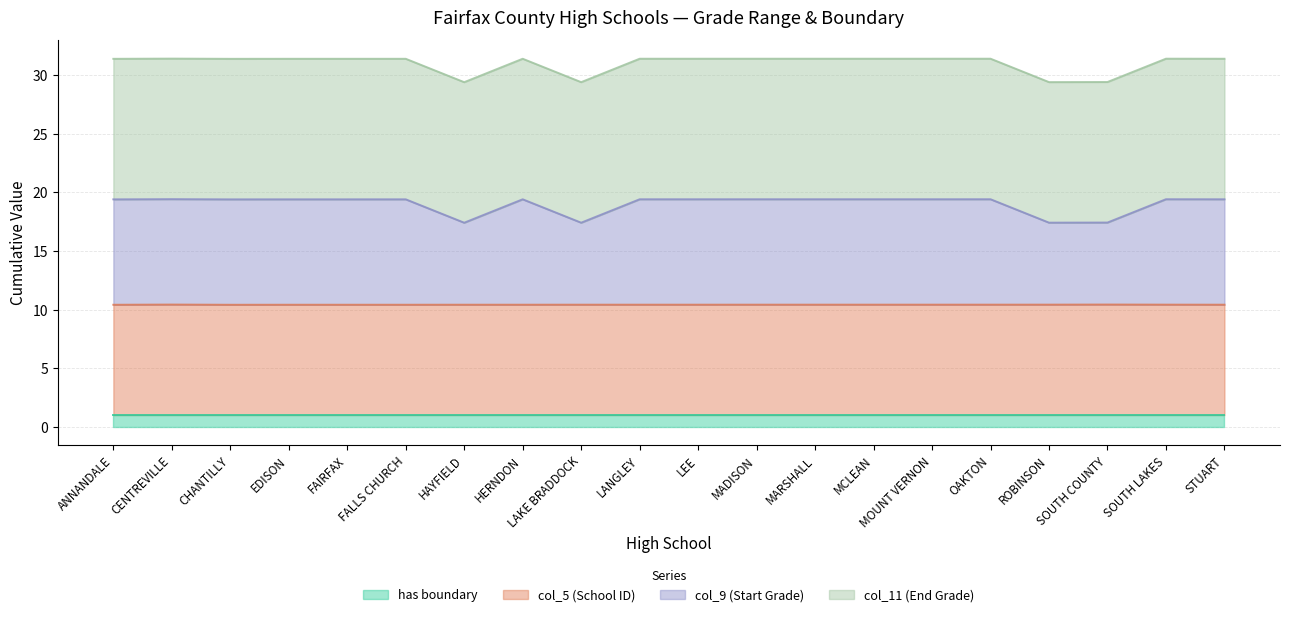

Is it true that has boundary equals 1.0 at OAKTON?

True